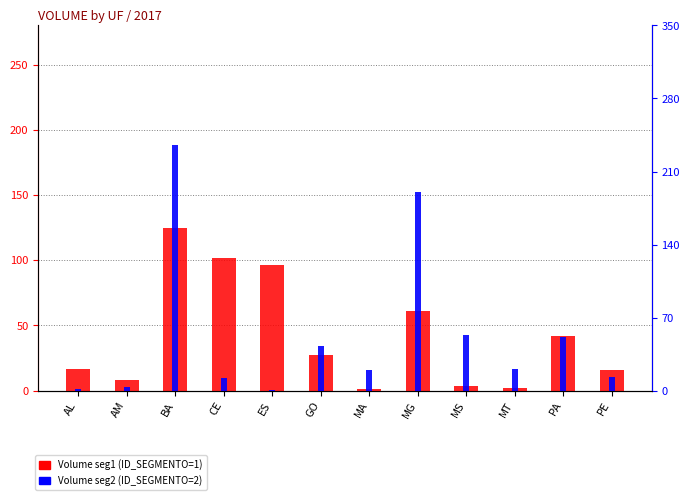

Rank the series by their maximum value, from lowest to highest.

Volume seg1 (ID_SEGMENTO=1), Volume seg2 (ID_SEGMENTO=2)